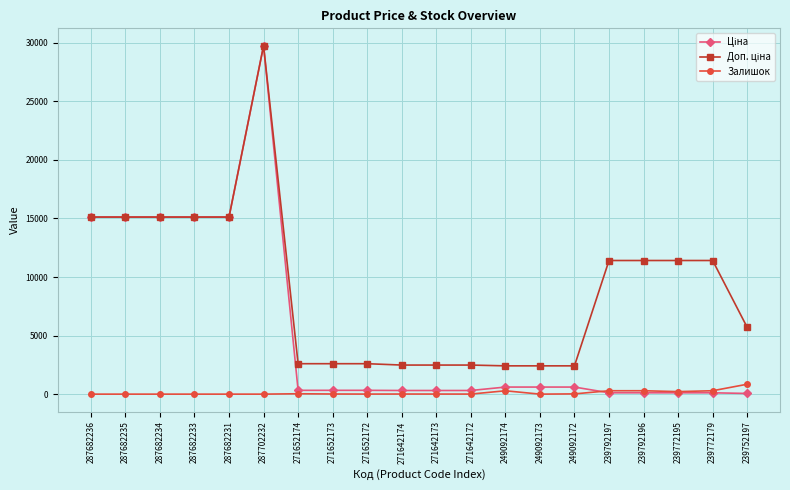

The Залишок series shows 0.0 at 287682231. True or false?

True